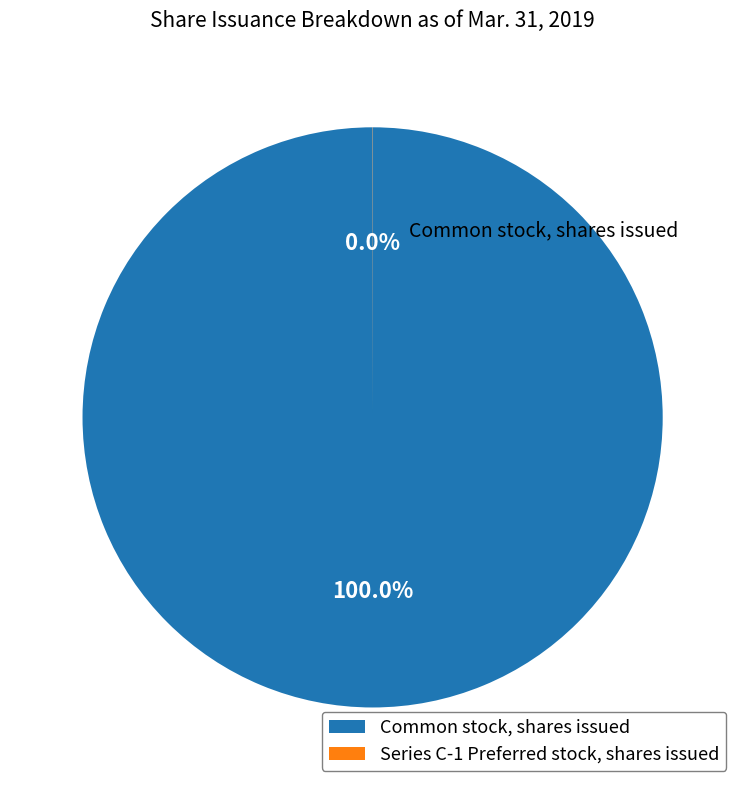

Which slice is the largest?

Common stock, shares issued